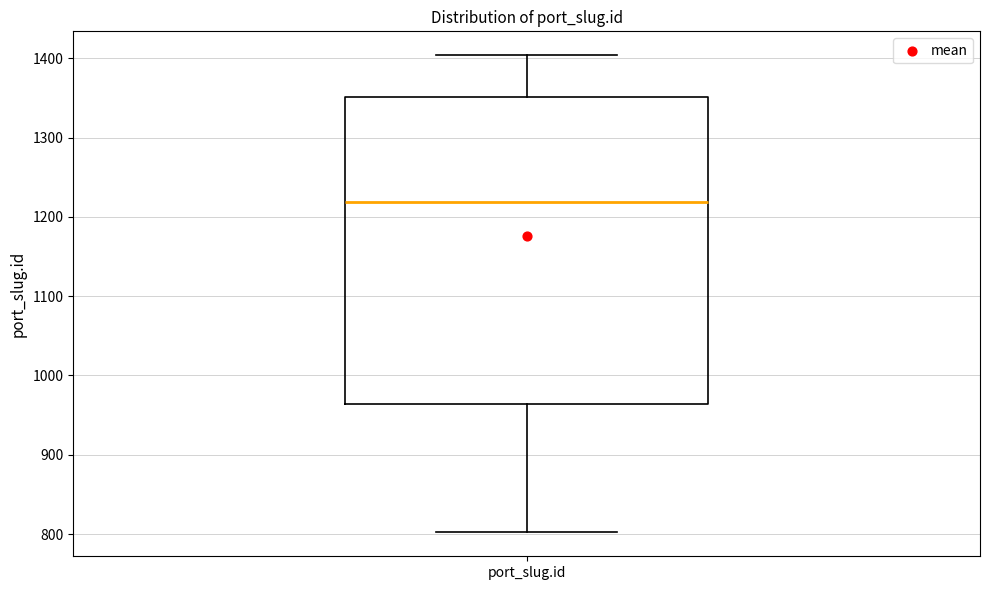

Read this box plot against the y-axis: the position of the median line, the range covered by the box, and the ends of both whiskers. The values are not printed on the chart, so give them approximately, as read against the axis.

median 1220, box 960 to 1350, whiskers 800 to 1400